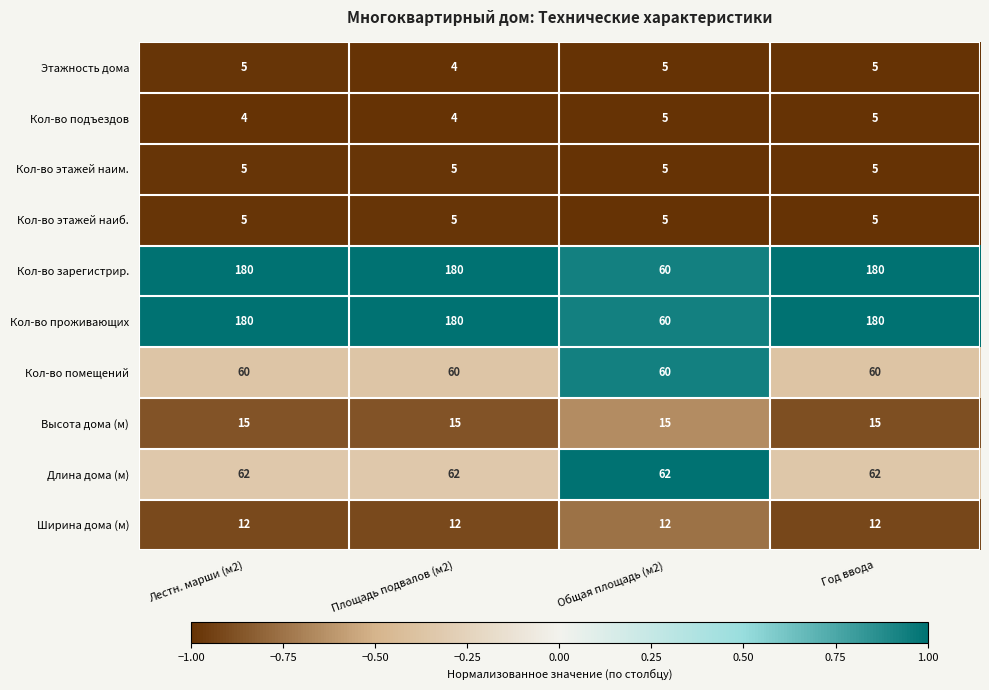

What is the sum of all Этажность дома values?

19